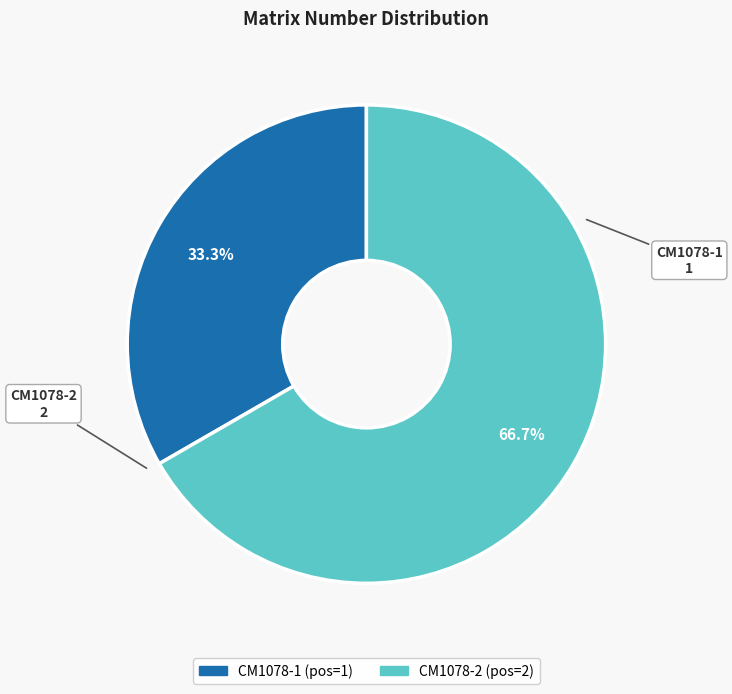

Which has a higher value, CM1078-1 or CM1078-2?

CM1078-2